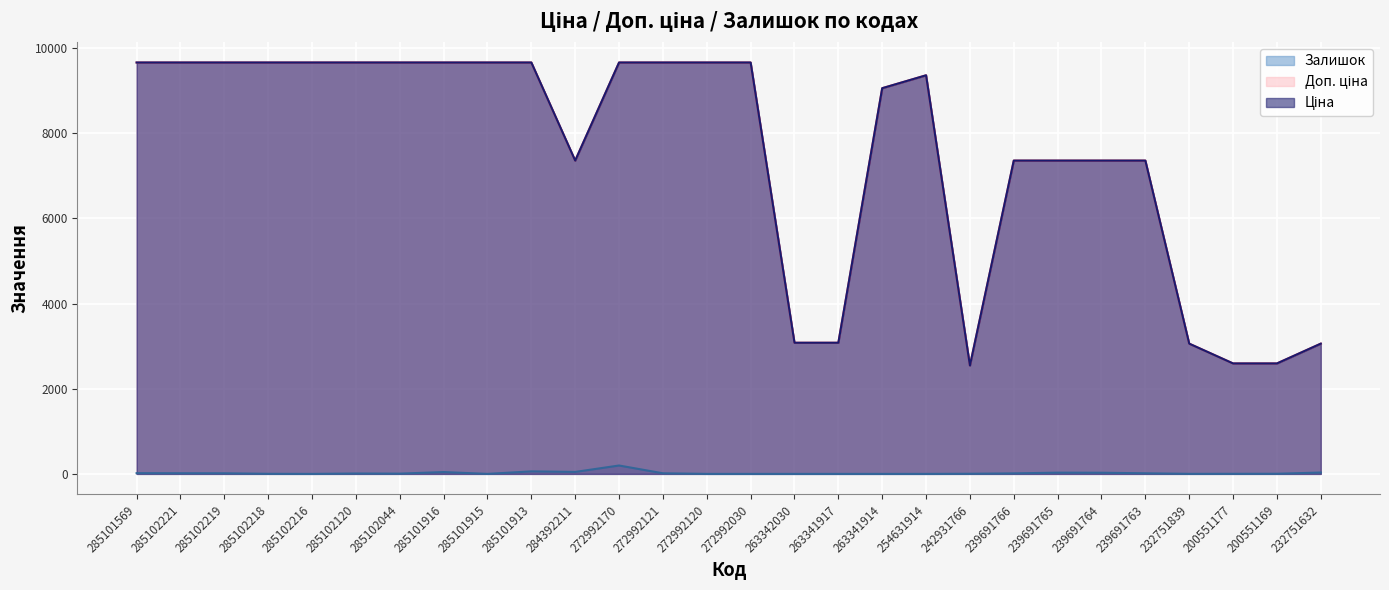

What is the difference between the Доп. ціна values at 263341917 and 272992120?

6583.7